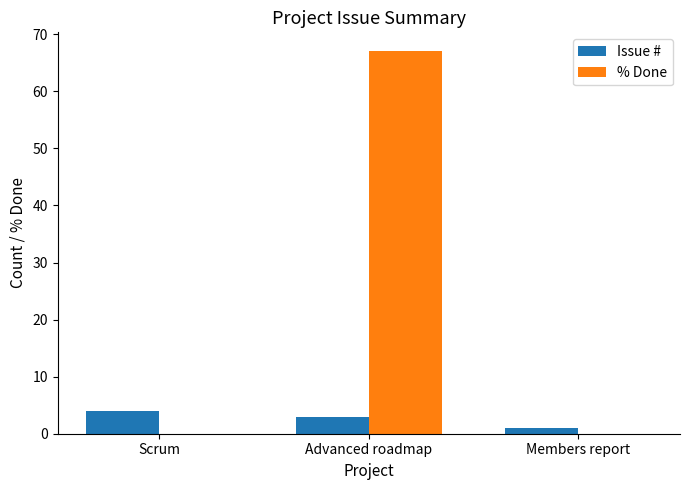

Is the value of % Done at Advanced roadmap greater than the value of Issue # at Advanced roadmap?

Yes